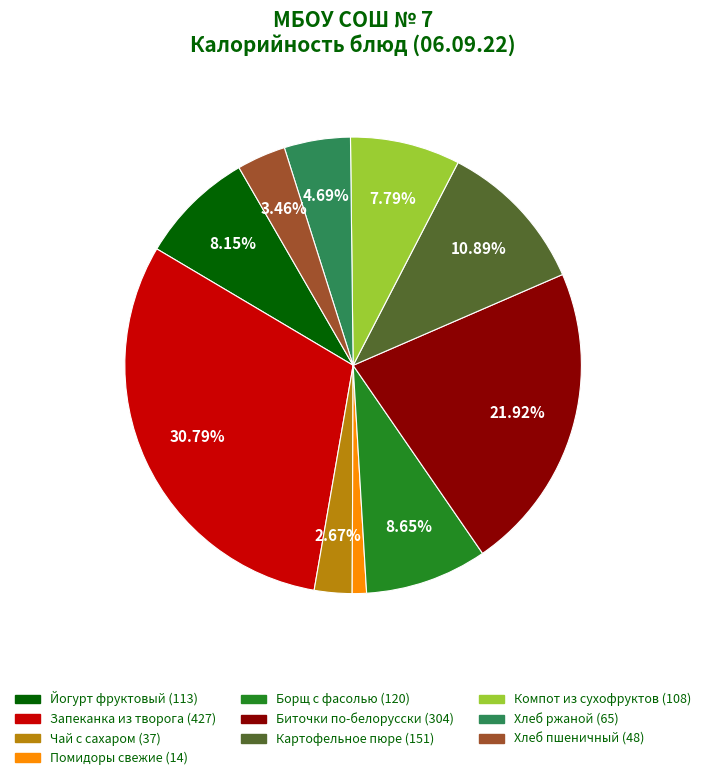

What percentage is the Запеканка из творога slice, to the nearest percent?

31%